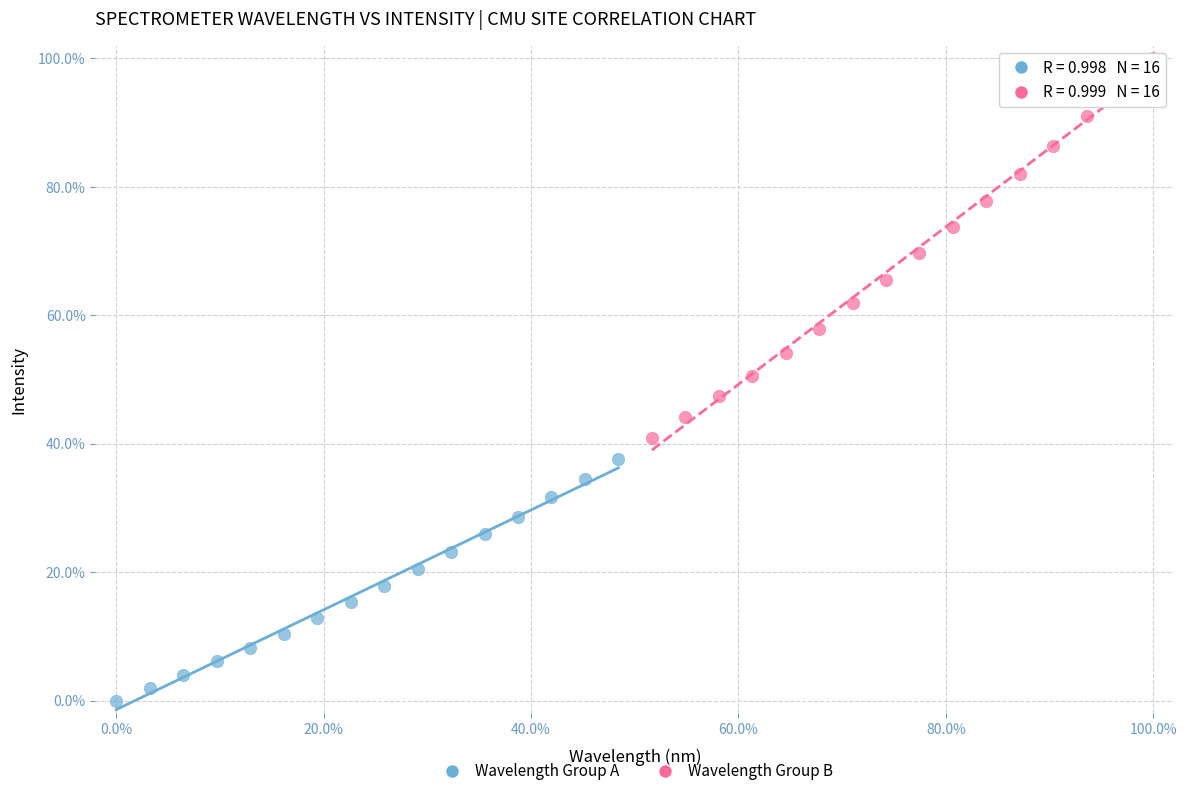

Which series has the largest Y range (max minus min)?

Wavelength Group B